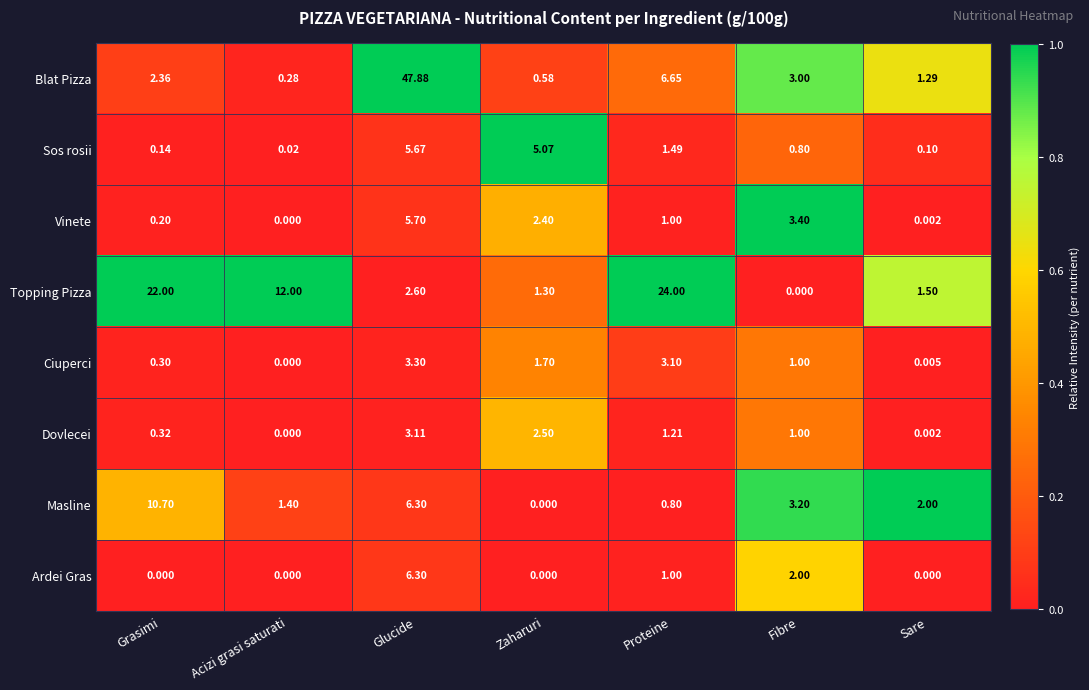

Rank the series by their maximum value, from highest to lowest.

Blat Pizza, Topping Pizza, Masline, Ardei Gras, Vinete, Sos rosii, Ciuperci, Dovlecei